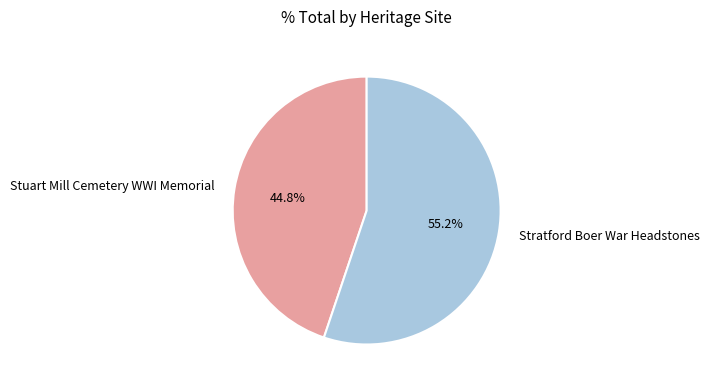

Is it true that Stuart Mill Cemetery WWI Memorial is 45% of the pie?

True